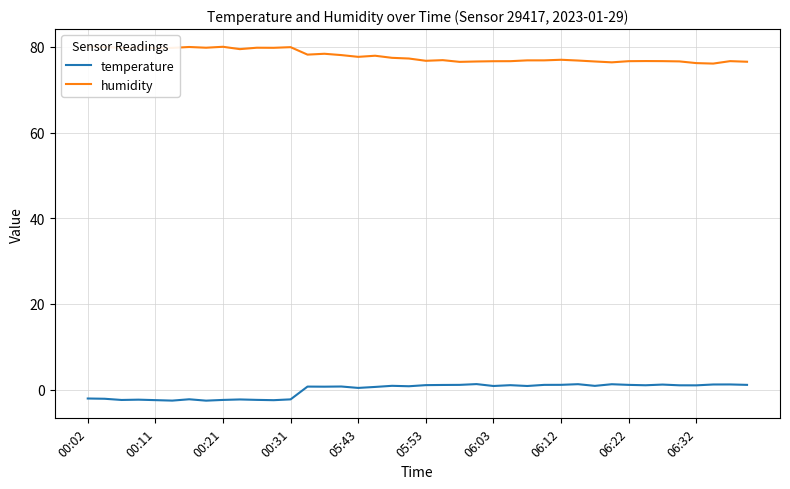

Reading left to right, transcribe all the data shown in this chart.

temperature: -2.0	-2.1	-2.4	-2.3	-2.4	-2.5	-2.2	-2.5	-2.4	-2.3	-2.4	-2.4	-2.2	0.7	0.7	0.8	0.4	0.7	0.9	0.8	1.1	1.1	1.1	1.3	0.9	1.1	0.9	1.1	1.1	1.3	0.9	1.3	1.1	1.0	1.2	1.0	1.0	1.2	1.2	1.1
humidity: 80.0	80.0	79.7	79.9	79.7	79.7	80.0	79.8	80.0	79.5	79.8	79.8	79.9	78.2	78.4	78.1	77.7	77.9	77.4	77.3	76.7	76.9	76.5	76.6	76.6	76.6	76.8	76.8	77.0	76.8	76.6	76.4	76.6	76.7	76.7	76.6	76.2	76.1	76.7	76.5